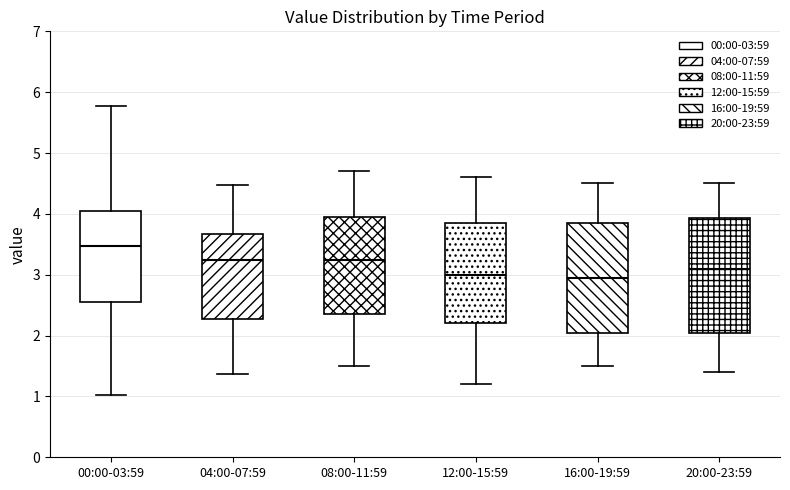

Reading left to right, read every box against the y-axis: the position of its median line, the range the box covers, and the ends of its whiskers. The values are not printed on the chart, so give them approximately, as read against the axis.

00:00-03:59: median 3.5, box 2.6 to 4.1, whiskers 1.0 to 5.8
04:00-07:59: median 3.3, box 2.3 to 3.7, whiskers 1.4 to 4.5
08:00-11:59: median 3.3, box 2.4 to 4.0, whiskers 1.5 to 4.7
12:00-15:59: median 3.0, box 2.2 to 3.9, whiskers 1.2 to 4.6
16:00-19:59: median 3.0, box 2.1 to 3.9, whiskers 1.5 to 4.5
20:00-23:59: median 3.1, box 2.1 to 3.9, whiskers 1.4 to 4.5